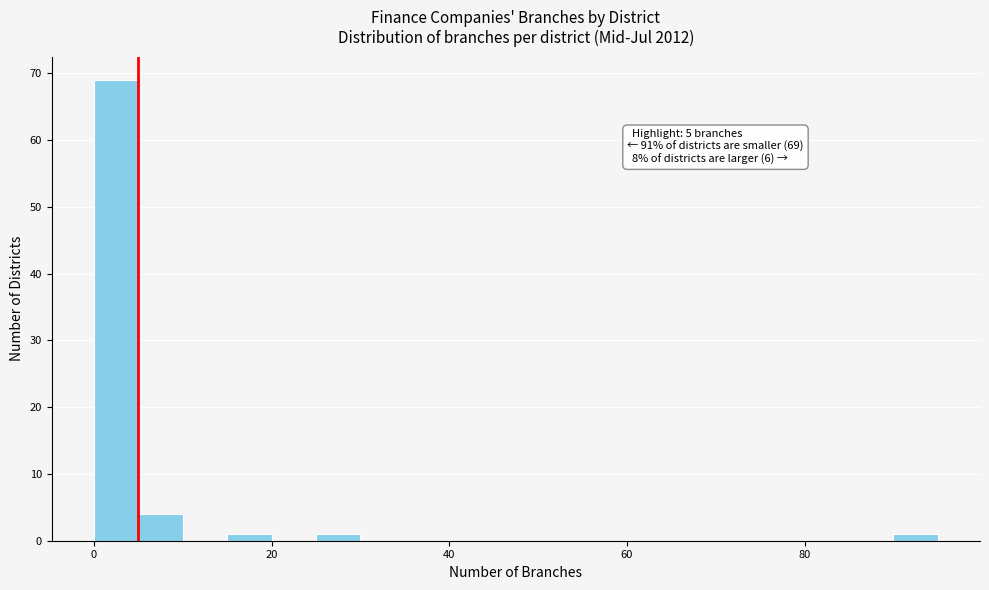

Around what value on the x-axis is the tallest bar? Give the approximate position of its centre, as read against the axis.

2